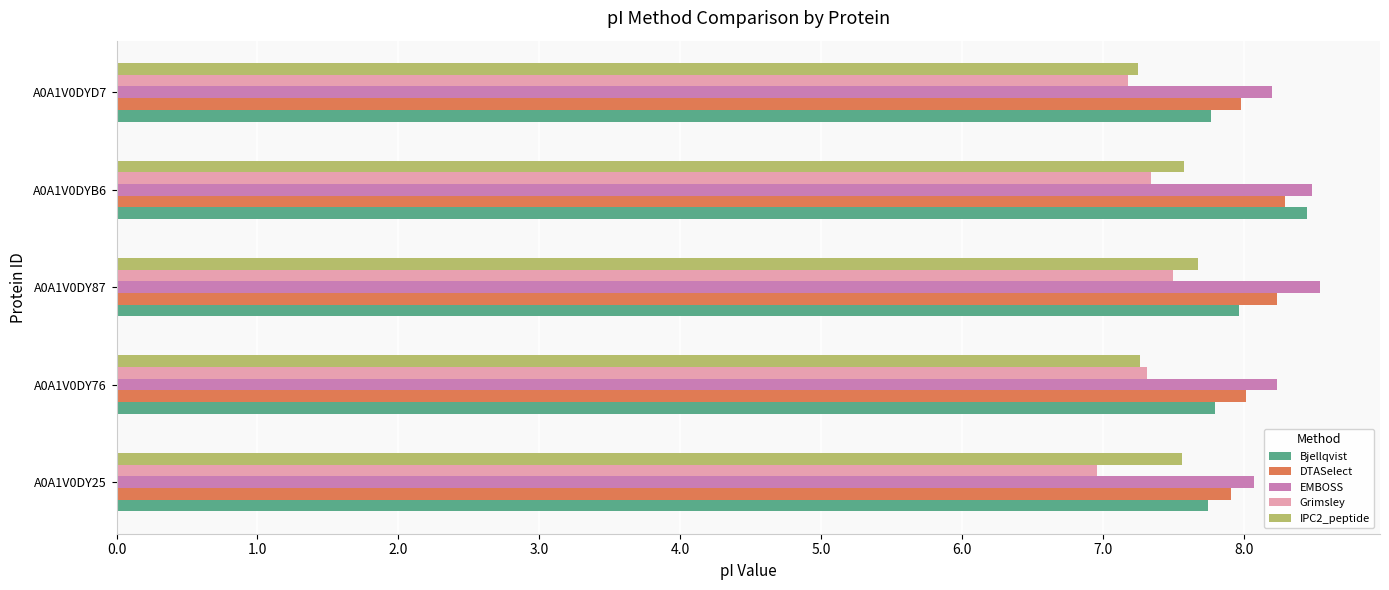

How many categories are shown in the chart?

5